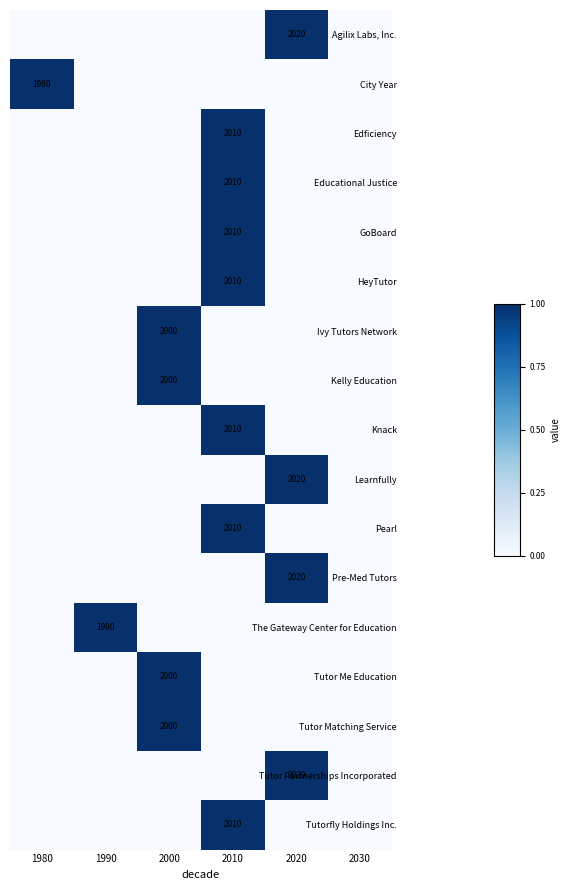

Is the value of HeyTutor at 2010 greater than the value of Tutor Matching Service at 2000?

Yes